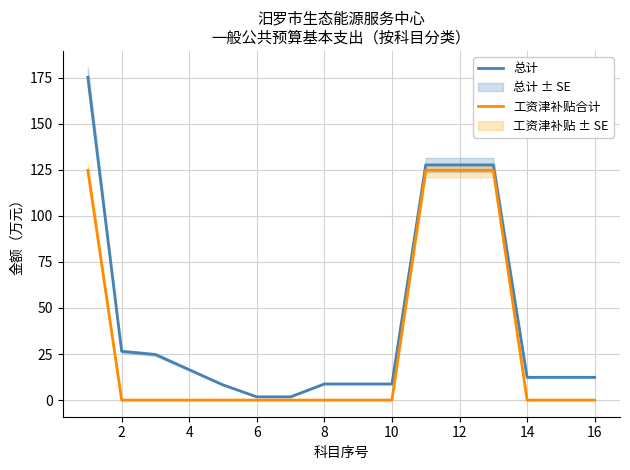

The 总计 series shows 210.1 at 12. True or false?

False